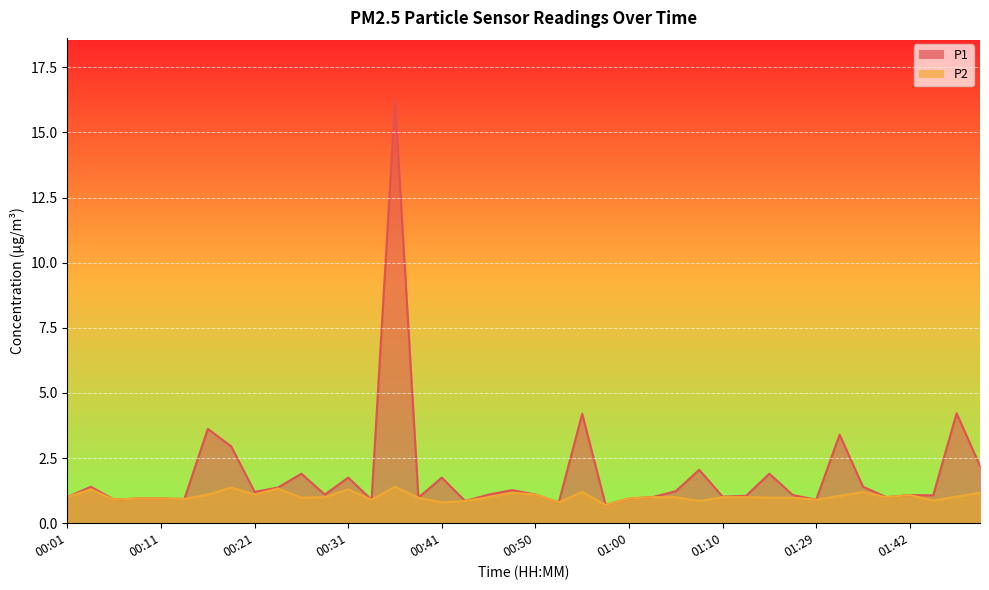

What are all the series names shown in the legend?

P1, P2